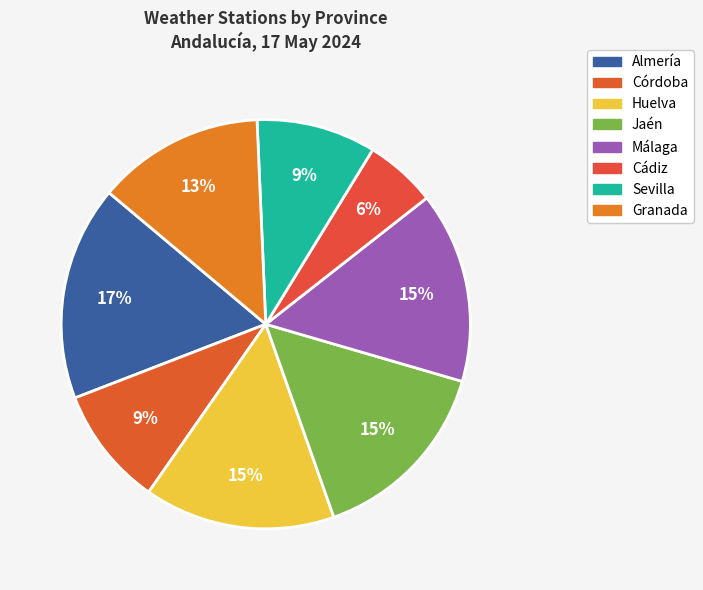

How many slices are in this pie chart?

8